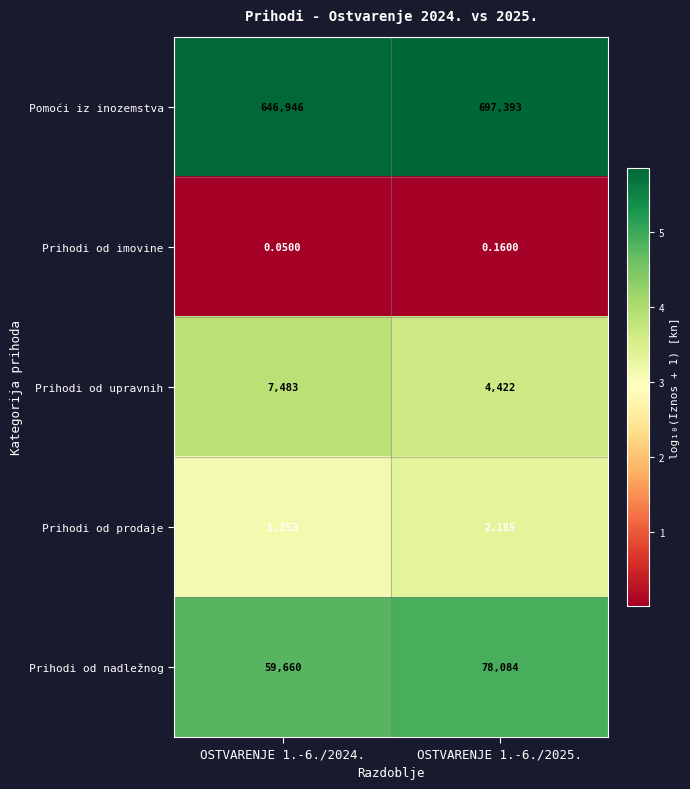

At which category does the chart reach its minimum across all series?

OSTVARENJE 1.-6./2024.